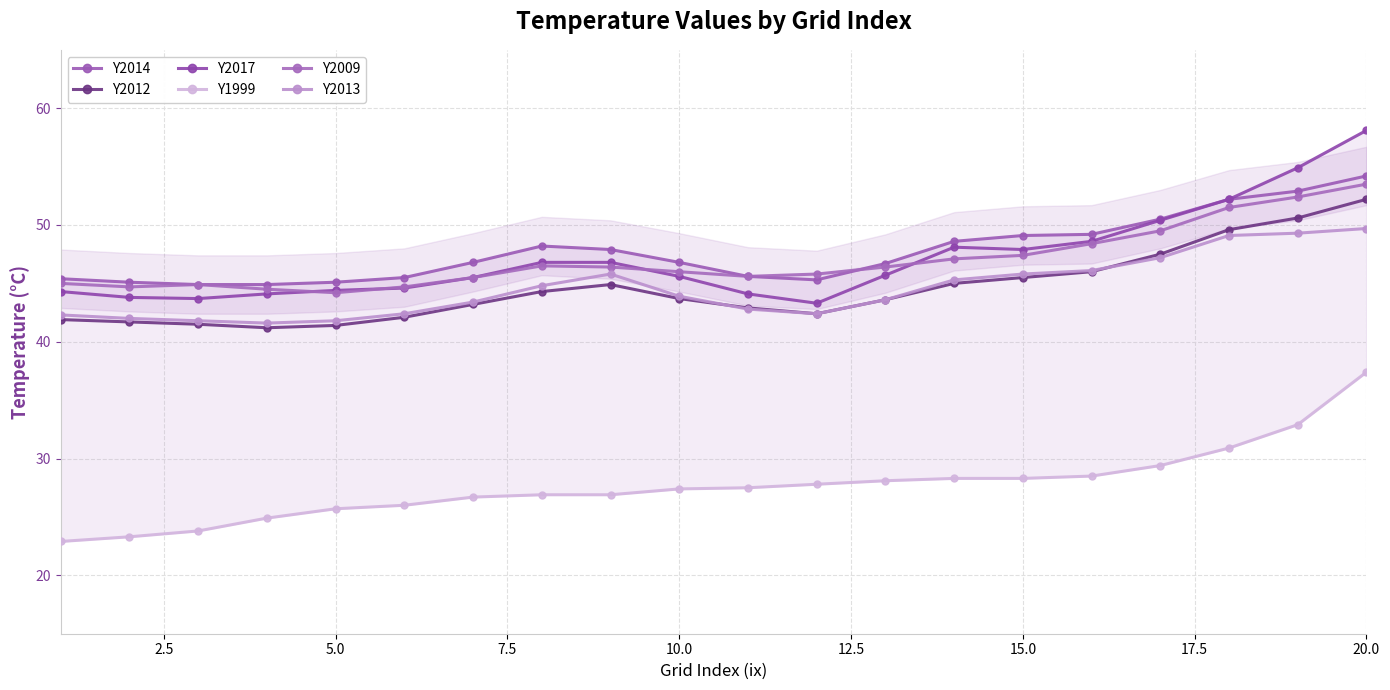

What are all the series names shown in the legend?

Y2014, Y2012, Y2017, Y1999, Y2009, Y2013